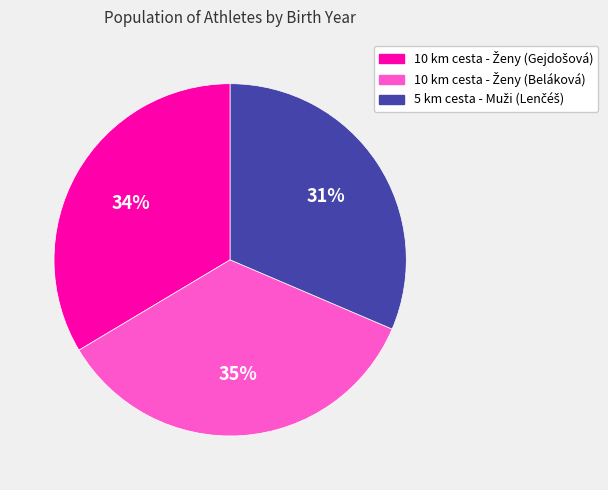

Is there any slice that represents more than half of the pie?

No